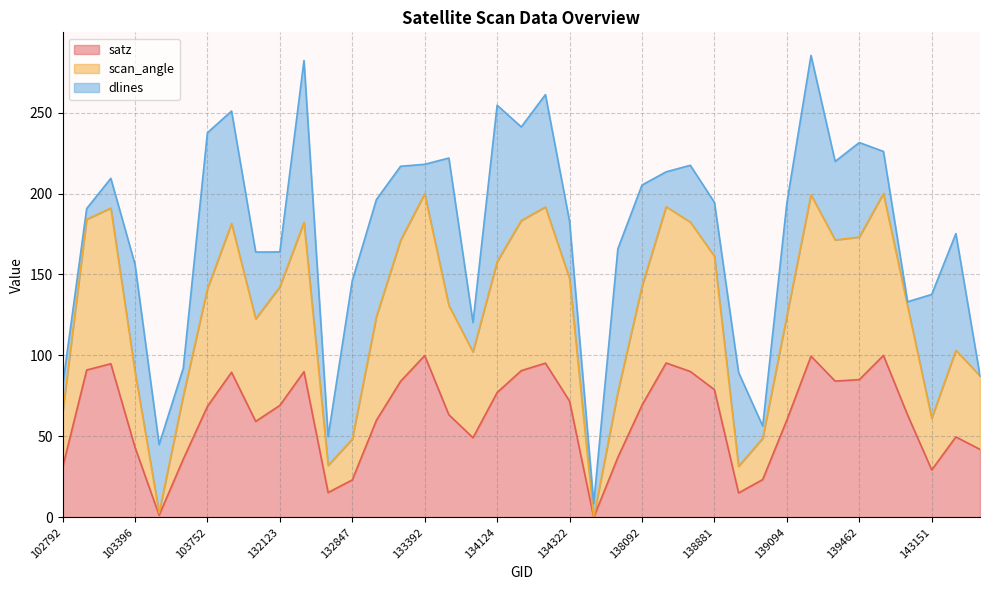

What is the total value across all series at 143752?

152.9